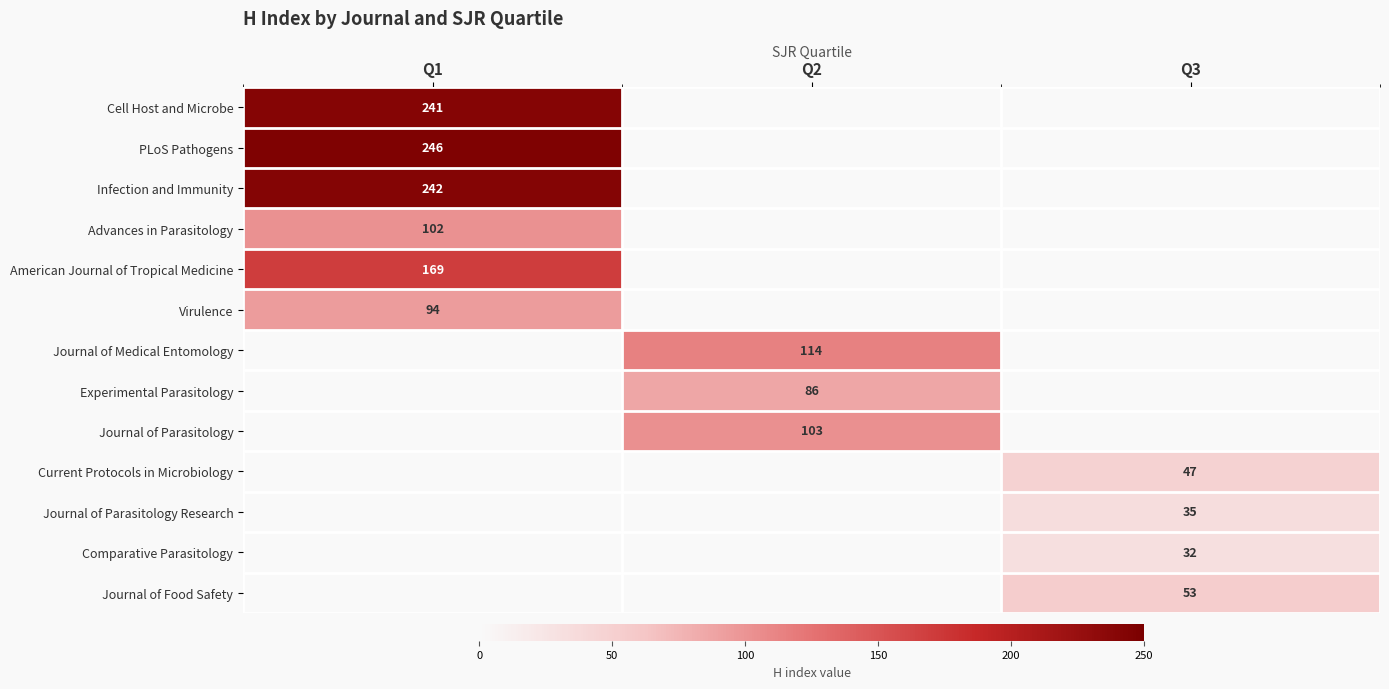

Is it true that Advances in Parasitology equals 102 at Q1?

True